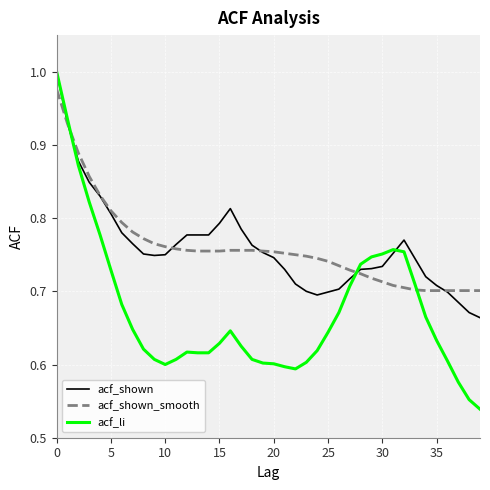

Which series has the widest spread of values?

acf_li